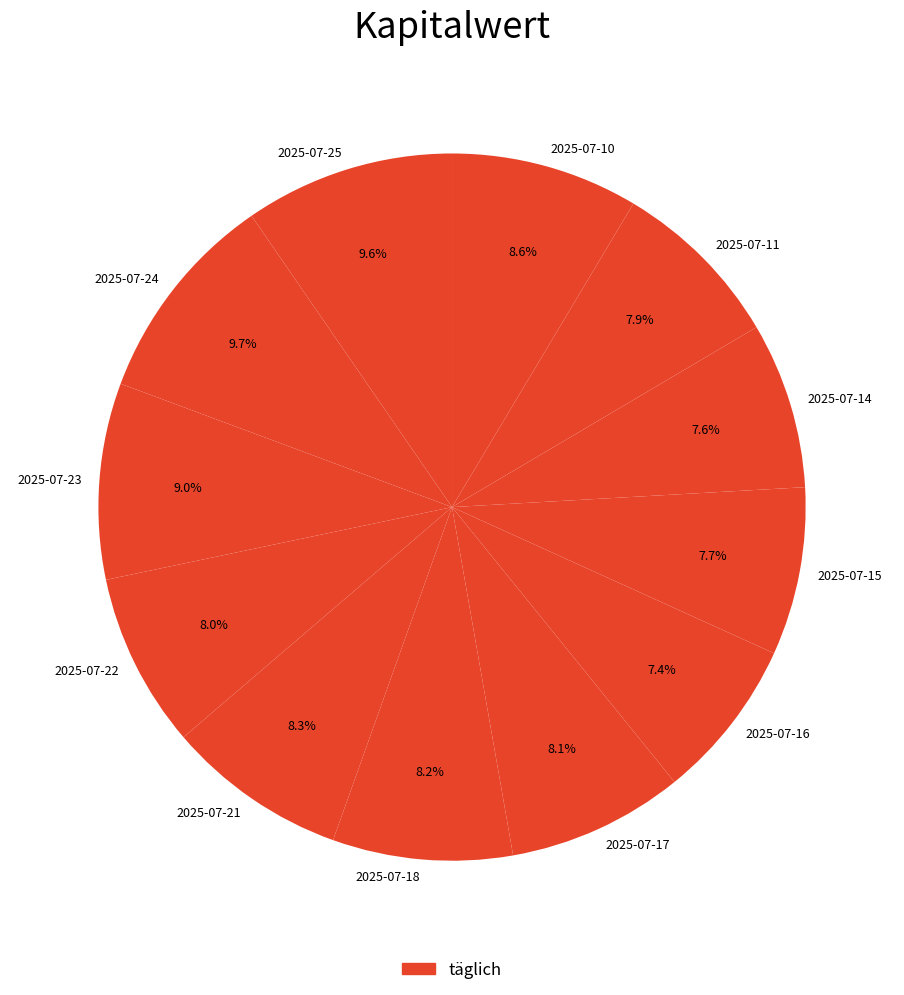

Between 2025-07-18 and 2025-07-16, which is larger?

2025-07-18